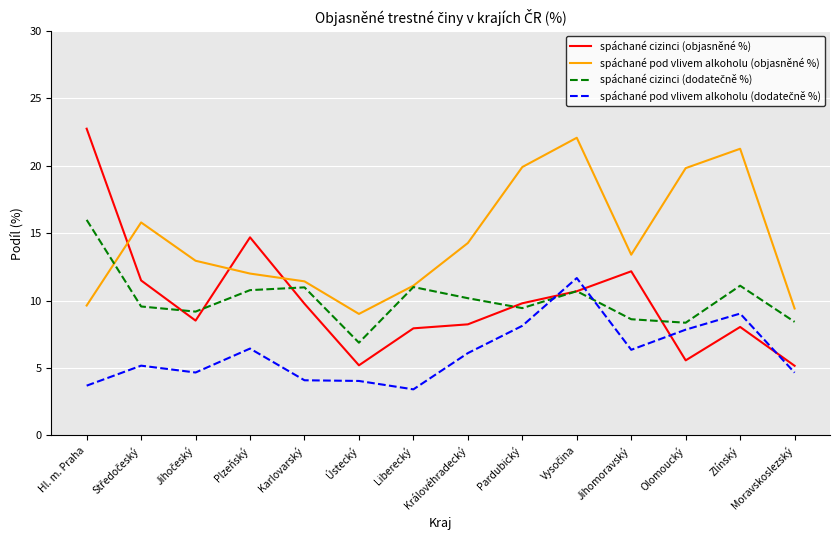

What value does the spáchané cizinci (objasněné %) series have at Olomoucký?

5.6